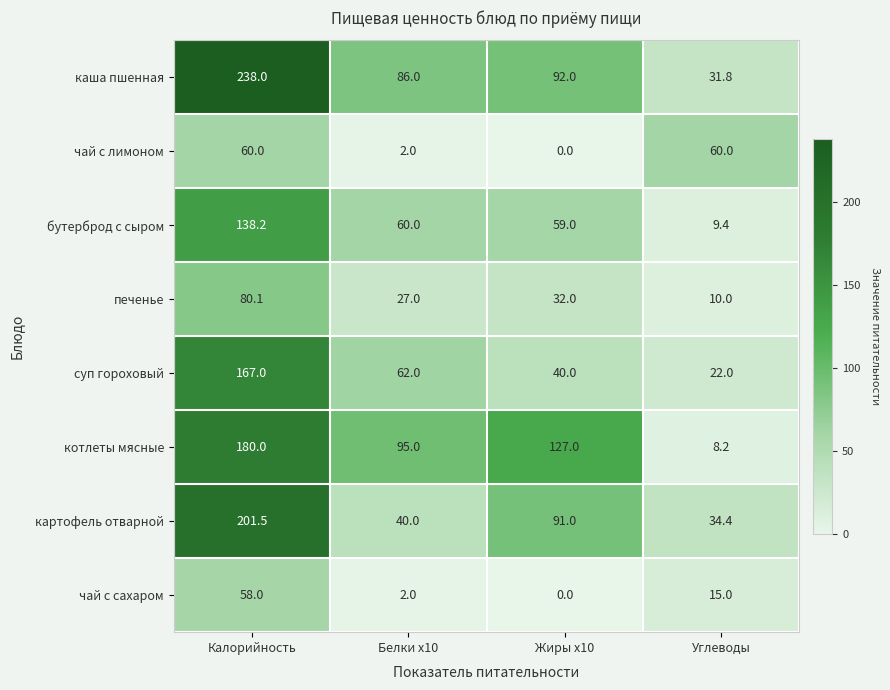

How many distinct data groups are displayed?

8